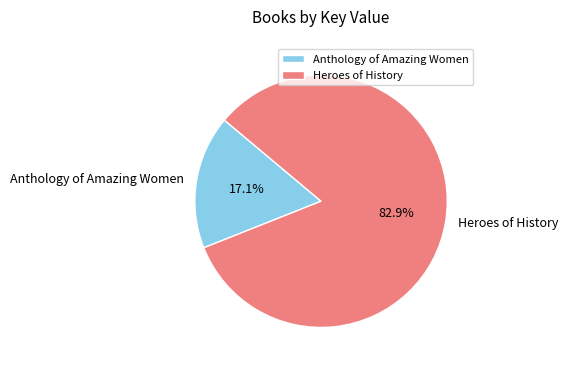

True or false: Heroes of History accounts for 83% of the total.

True